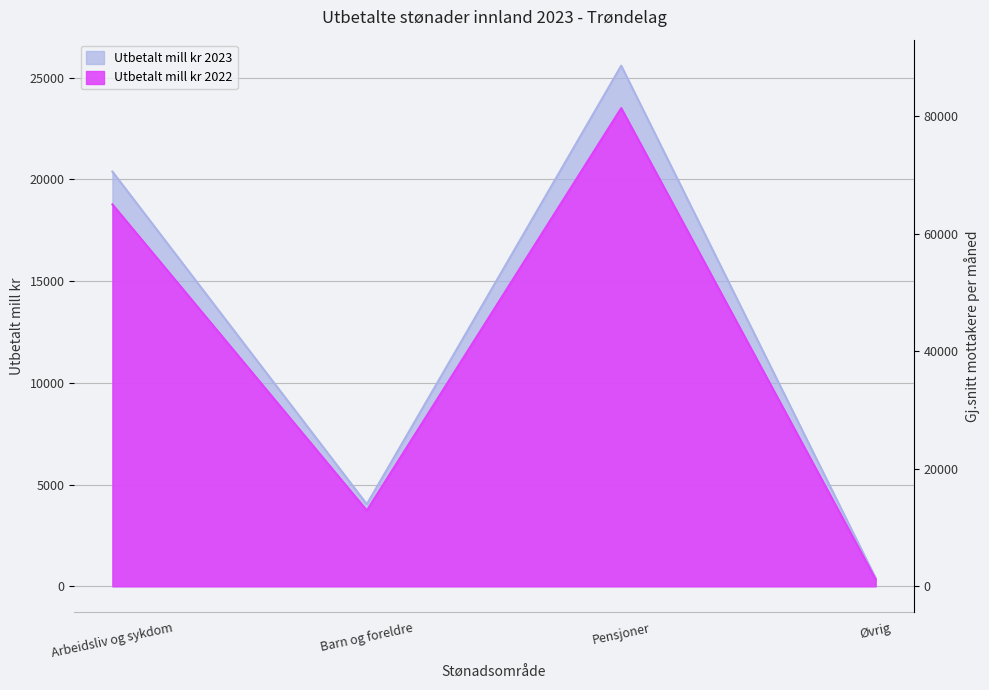

True or false: Utbetalt mill kr 2022 and Utbetalt mill kr 2023 cross at least once.

False